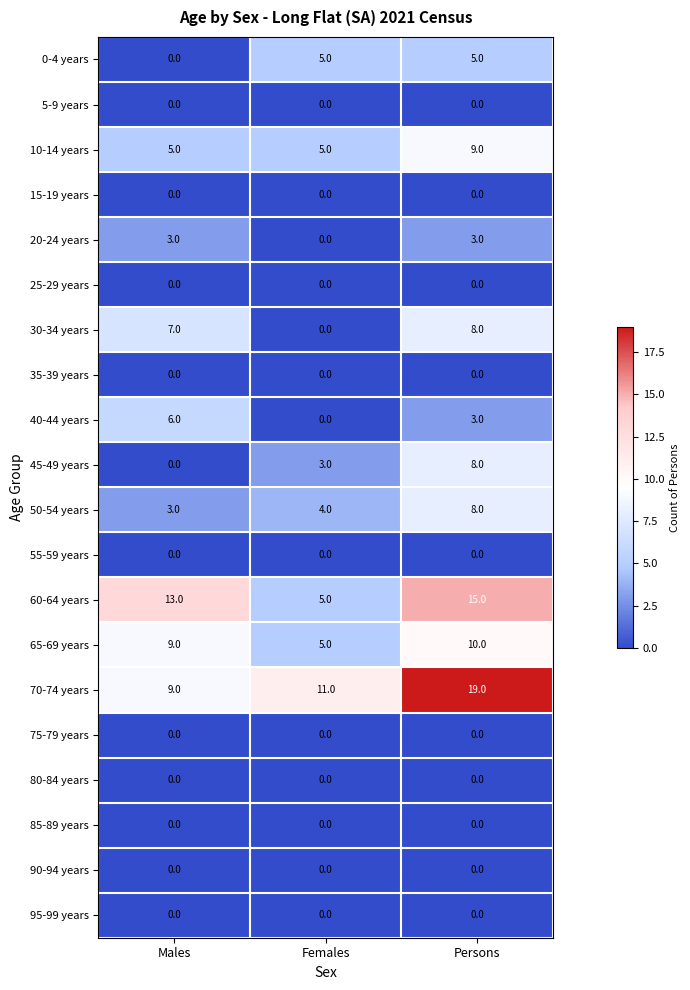

At which category is the sum across all series the highest?

Persons